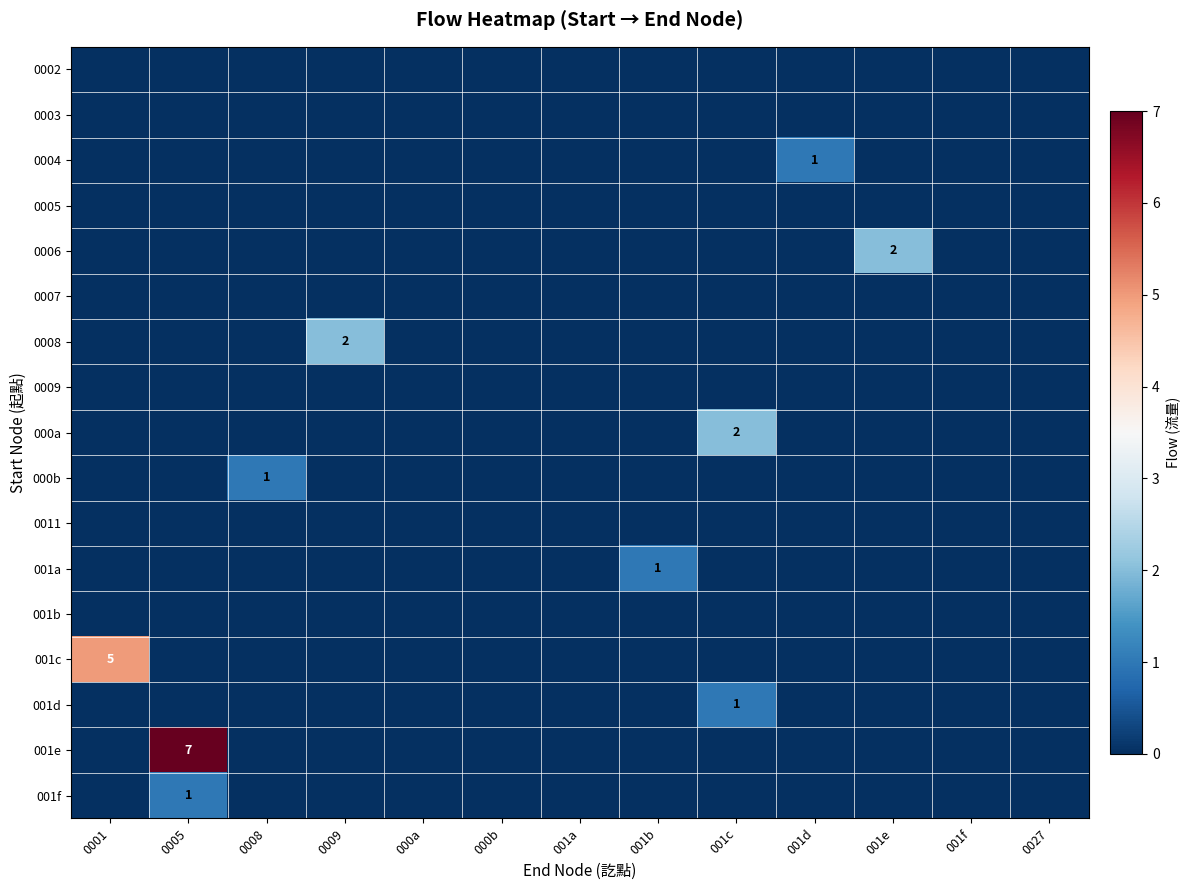

At which category is the sum across all series the highest?

0005